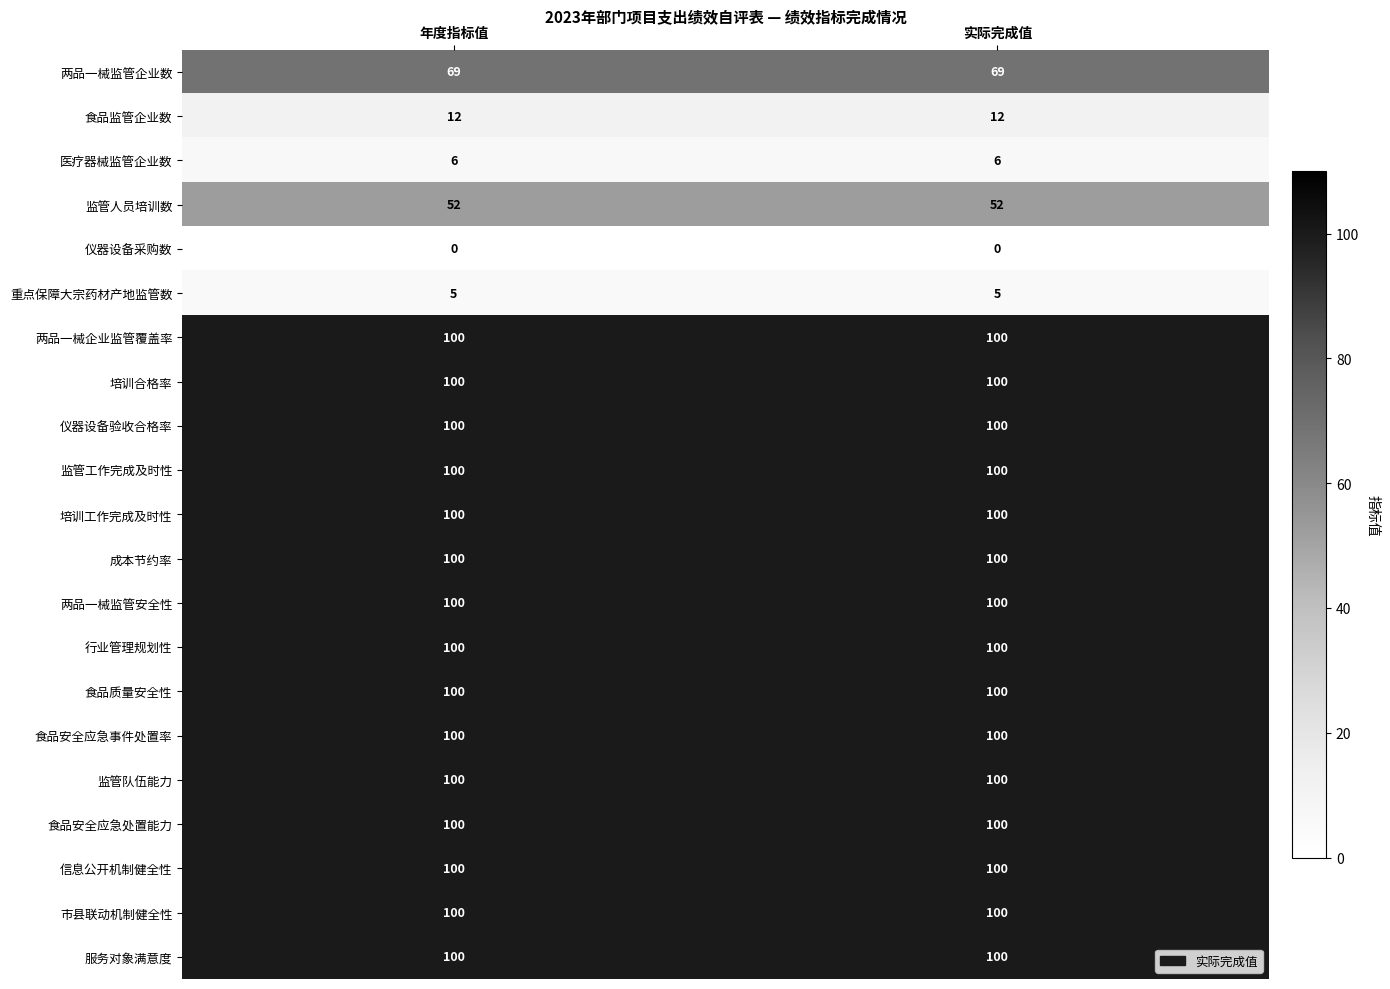

What is the sum of all 两品一械企业监管覆盖率 values?

200